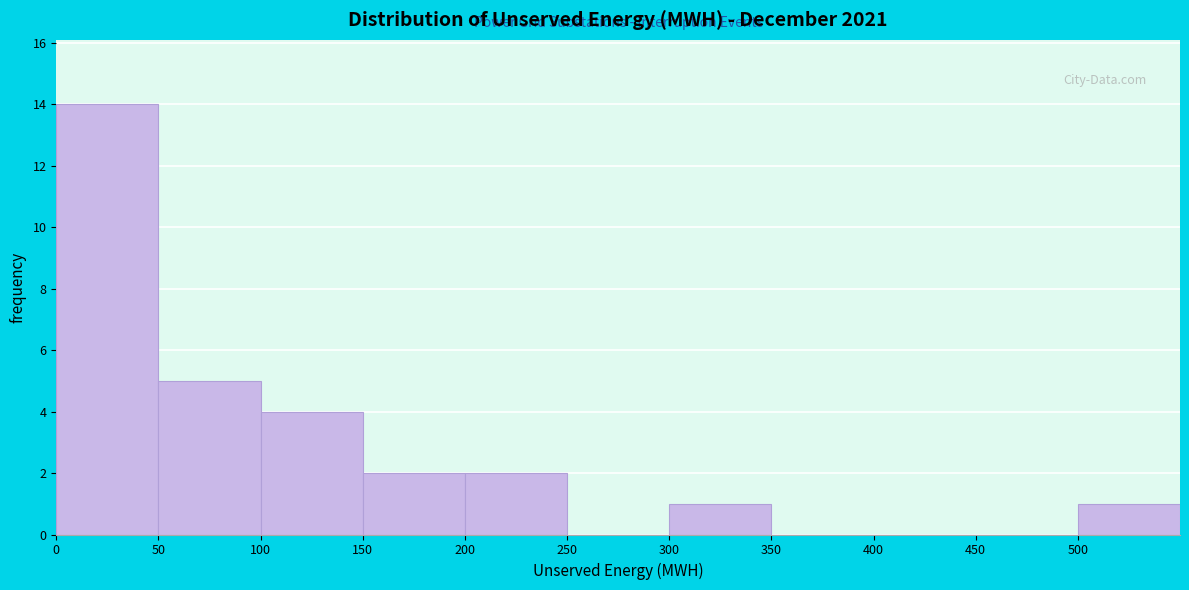

Over which range of the x-axis is the bar tallest?

0 to 50